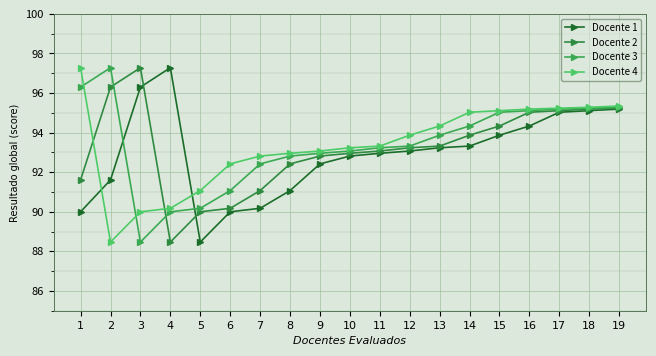

What is the value of the Docente 1 point at the 3rd from the left?

96.3